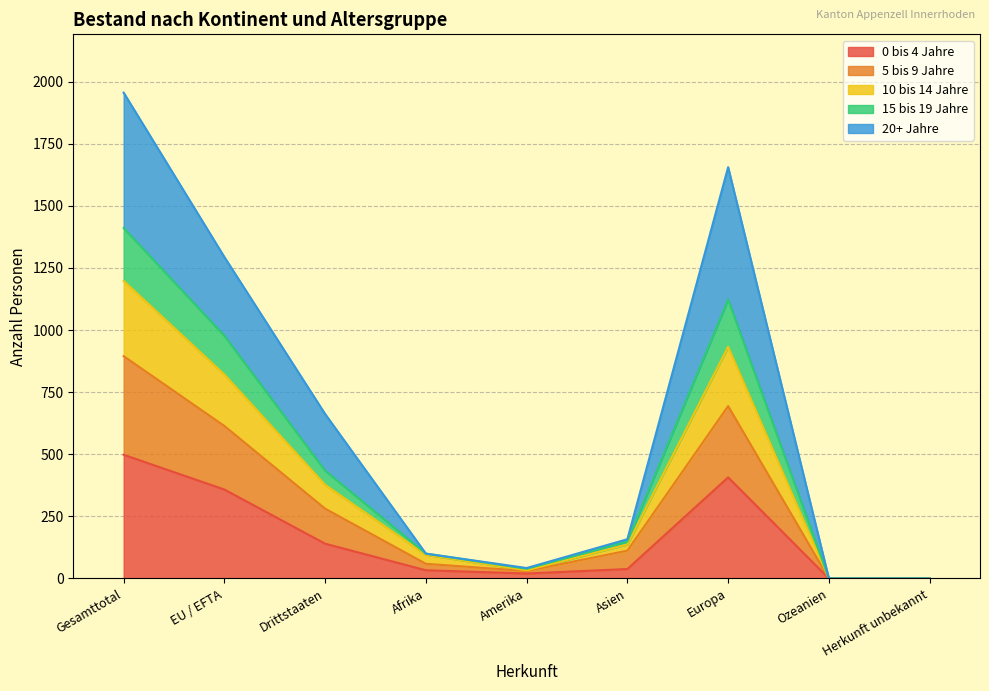

True or false: 10 bis 14 Jahre has a value of 12 at Amerika.

False